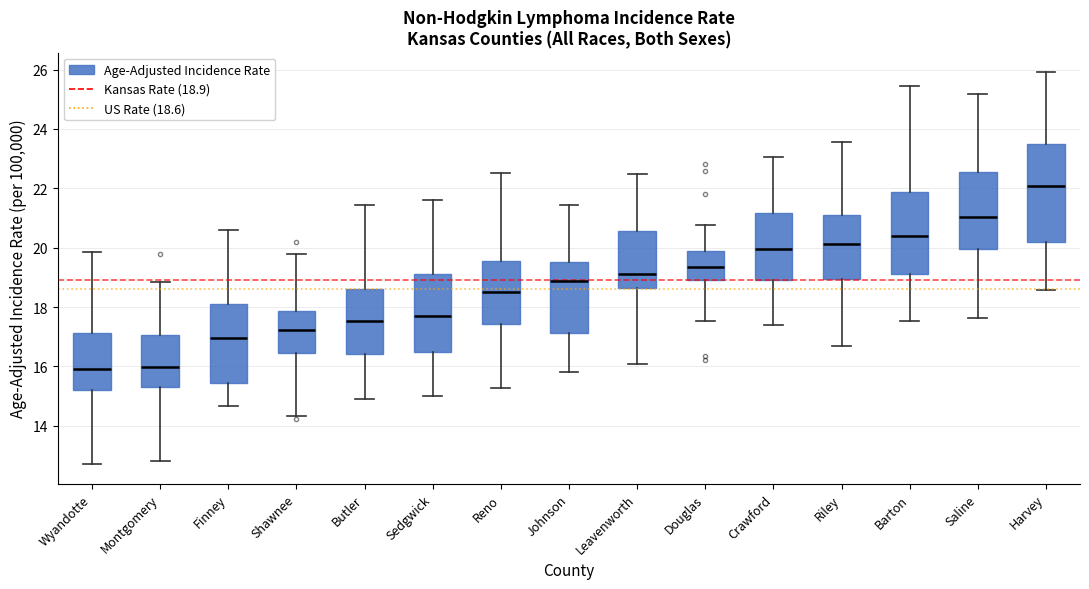

Which box has the highest median line?

Harvey